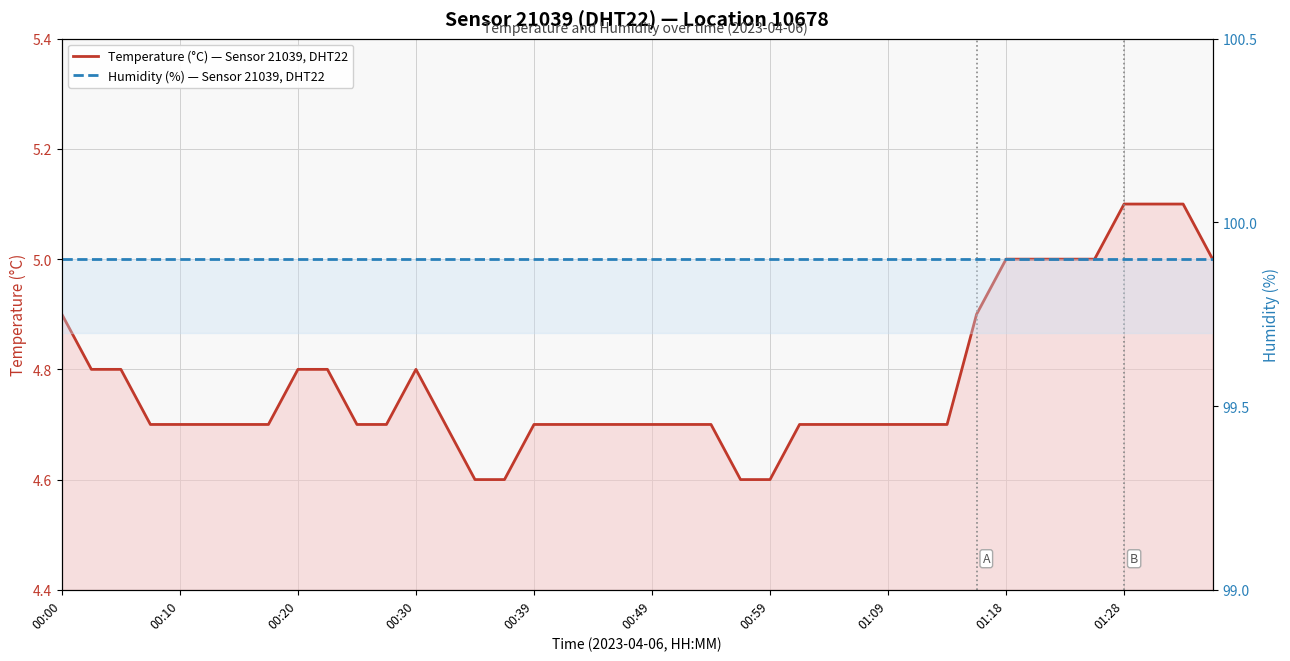

At which label does Humidity (%) — Sensor 21039, DHT22 reach its peak?

00:00